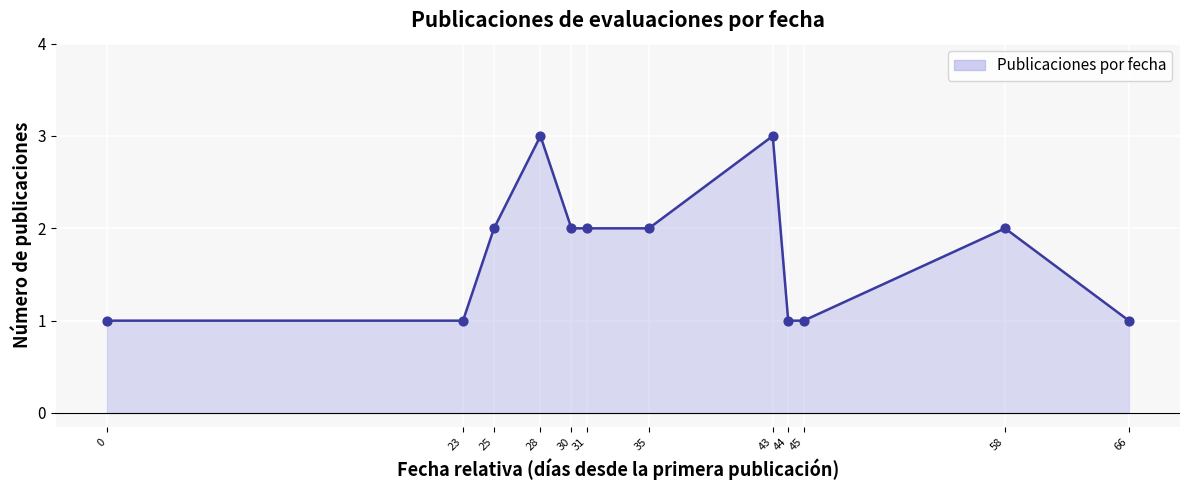

What is the ratio of the value at 45 to the value at 44?

1.0